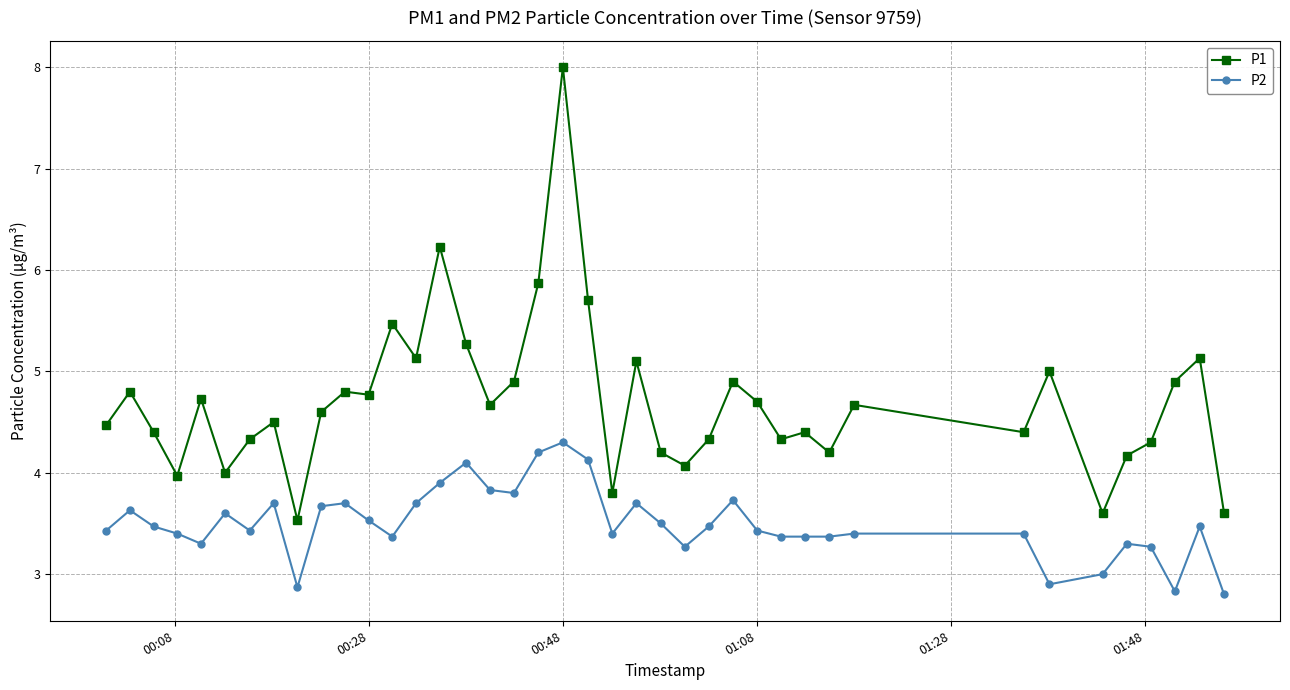

Which series has the widest spread of values?

P1